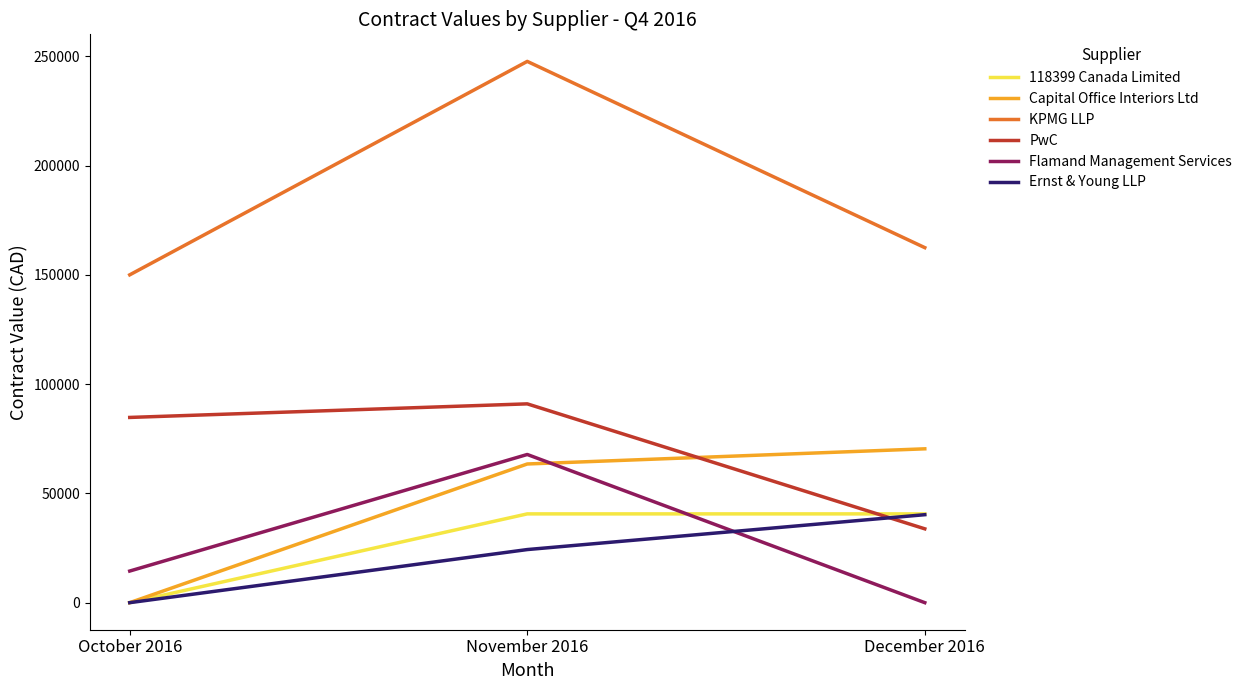

The value of 118399 Canada Limited at October 2016 is 0.0. True or false?

True